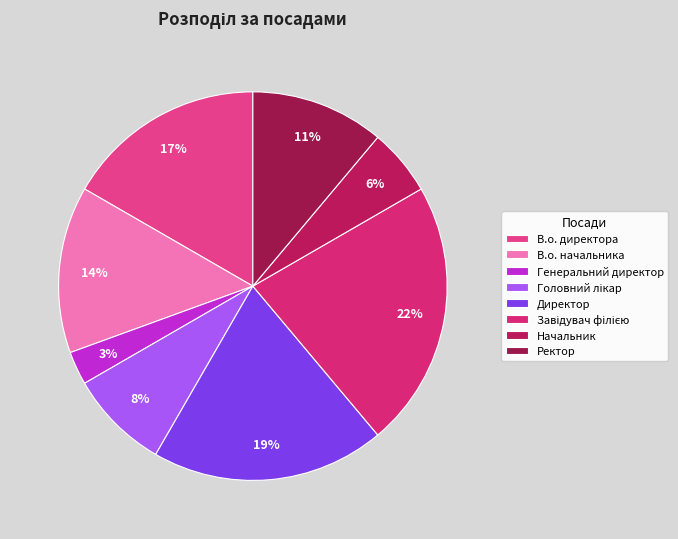

What percentage is the Начальник slice, to the nearest percent?

6%